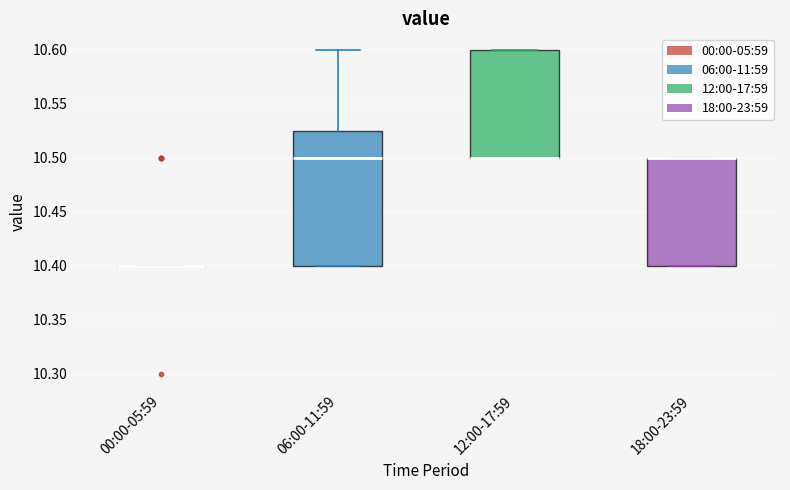

Comparing the boxes themselves (not the whiskers), which one is the tallest?

06:00-11:59